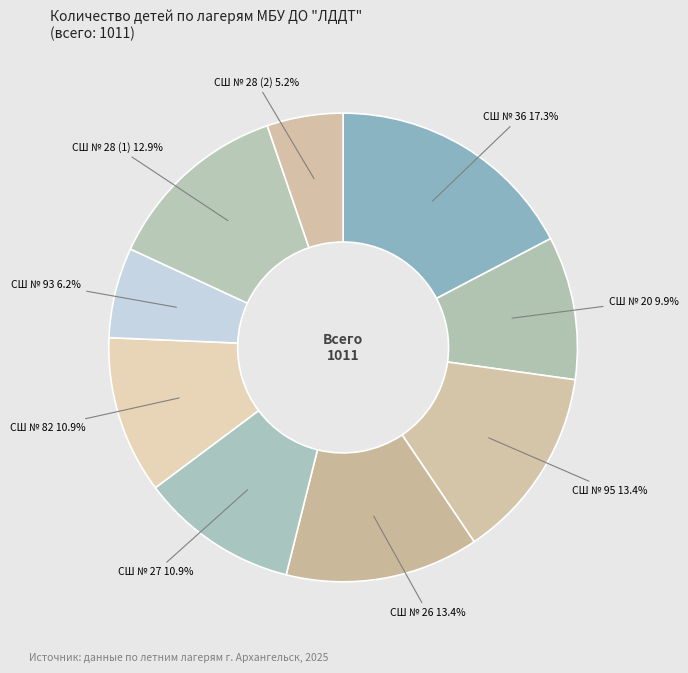

What percentage do СШ № 82 and СШ № 27 together represent?

21.8%